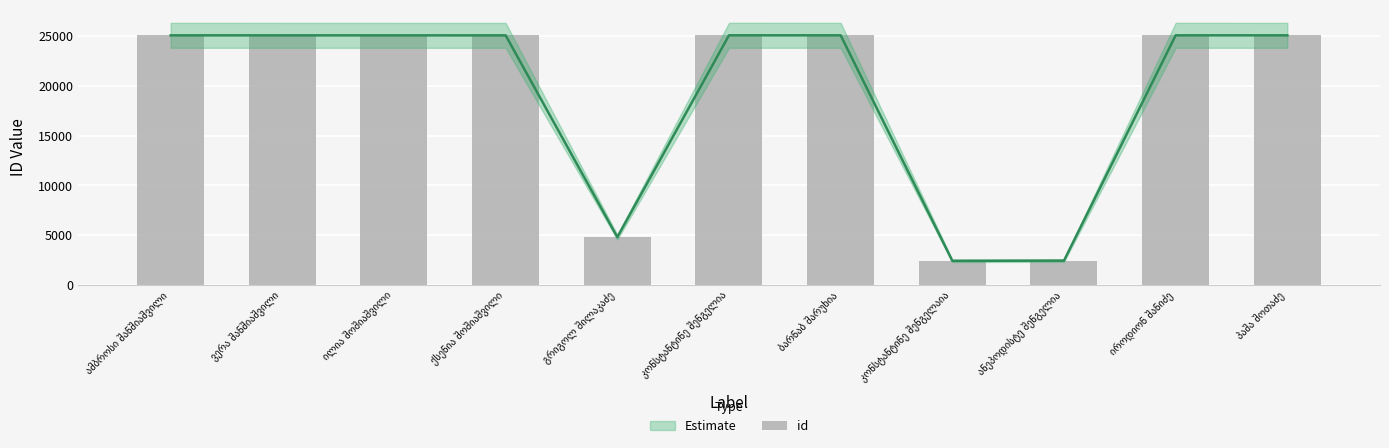

The value at ქსენია შოშიაშვილი is 33590. True or false?

False